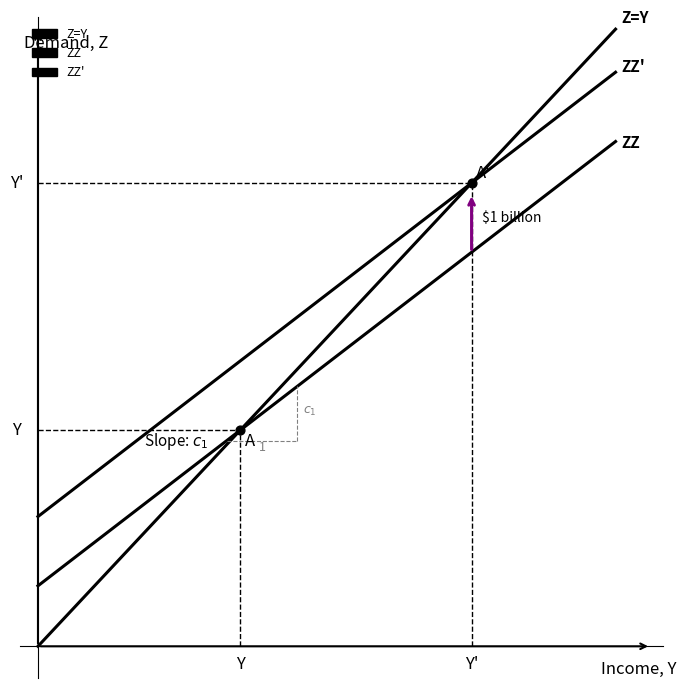

Is the value of Z=Y at 12 greater than the value of ZZ' at 2?

Yes